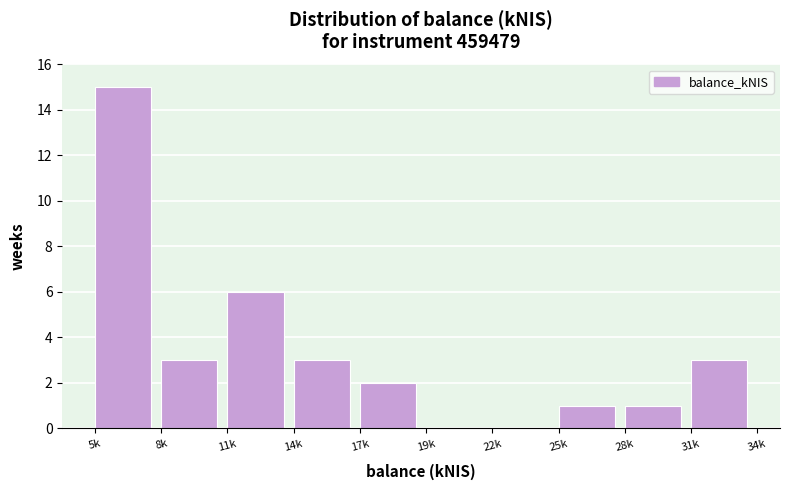

Reading left to right, list all the values displayed in this chart.

5k=15	8k=3	11k=6	14k=3	17k=2	19k=0	22k=0	25k=1	28k=1	31k=3